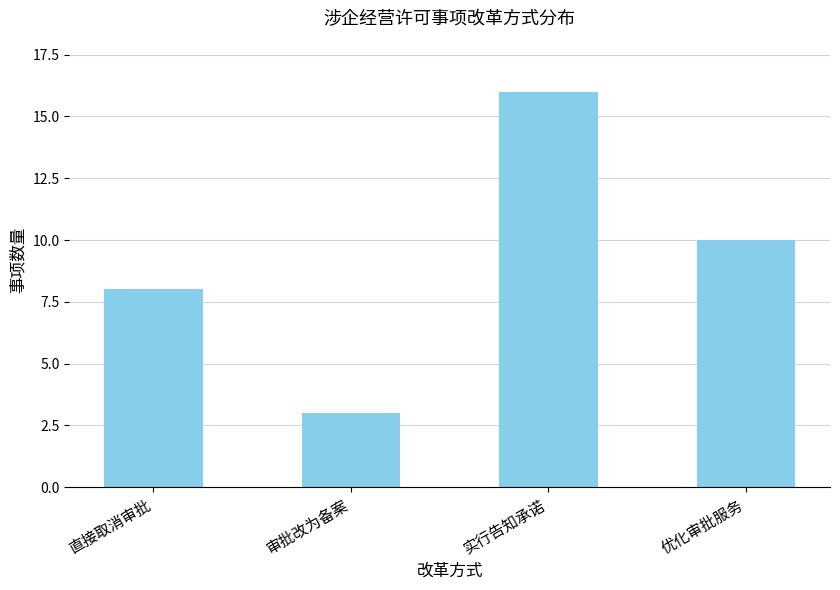

What is the sum of all values?

37